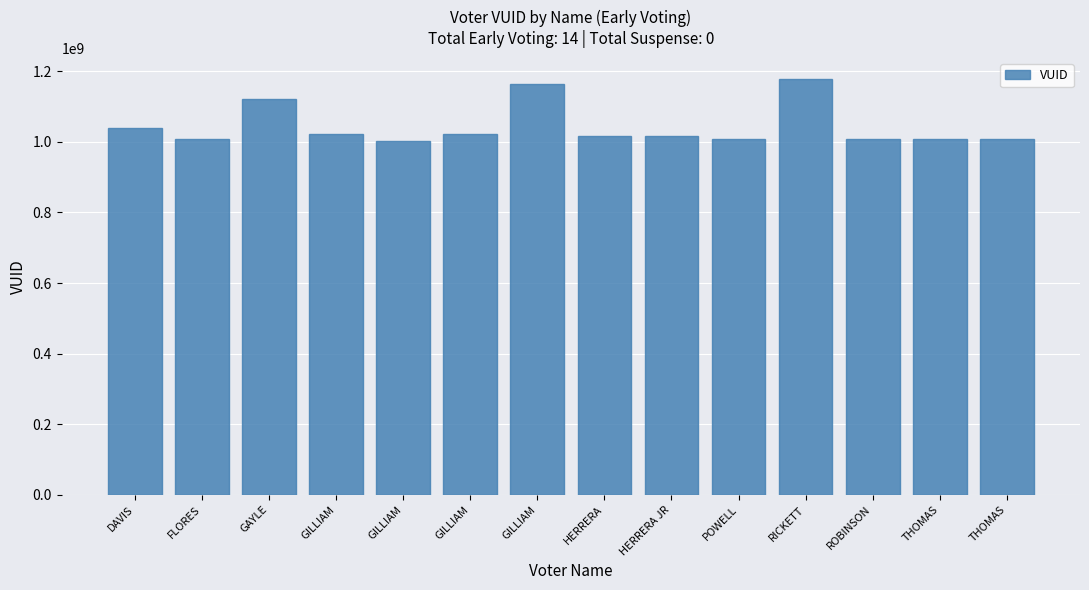

At which category does the chart reach its peak across all series?

RICKETT